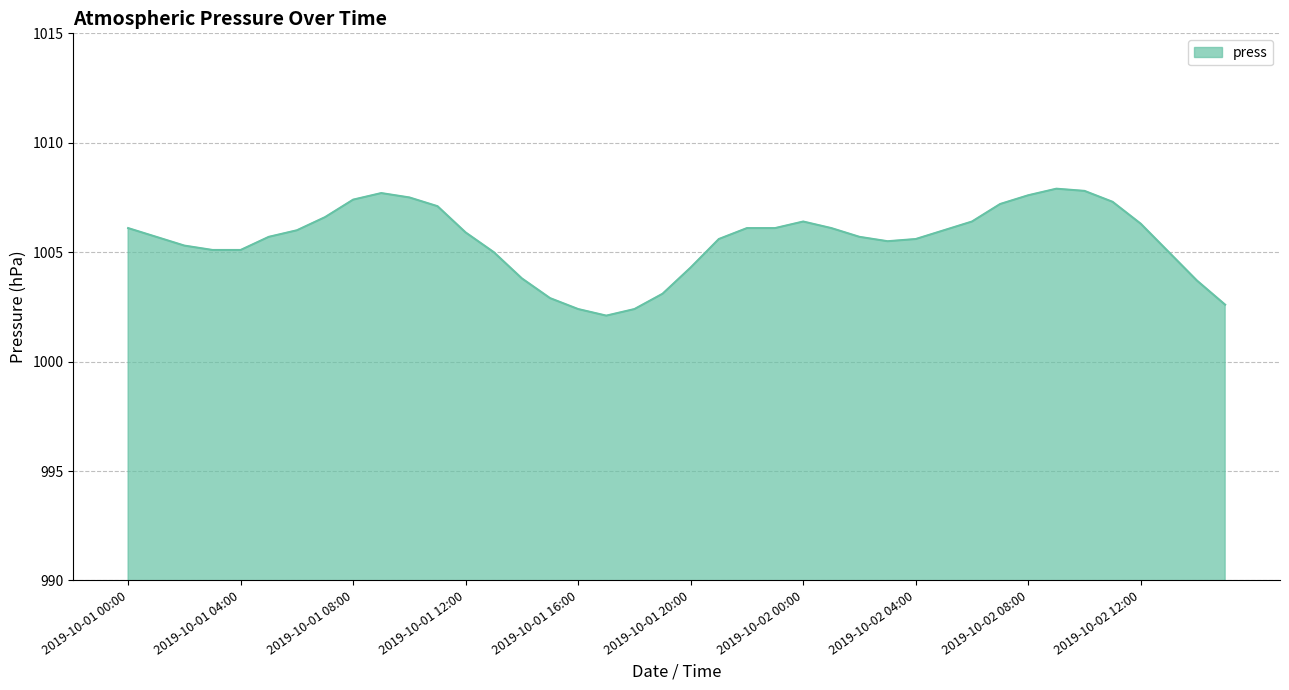

What is the minimum value shown in the chart?

1002.1